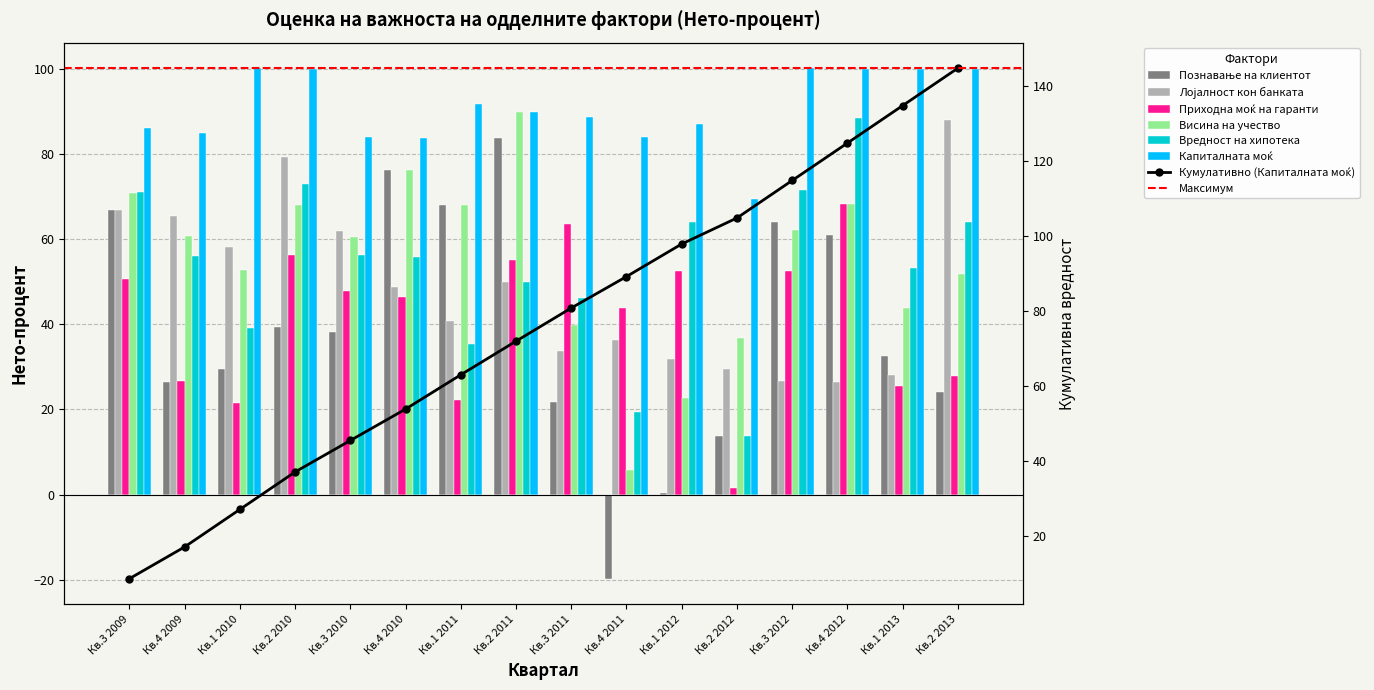

What is the difference between the Висина на учество values at Кв.4 2009 and Кв.1 2010?

8.1